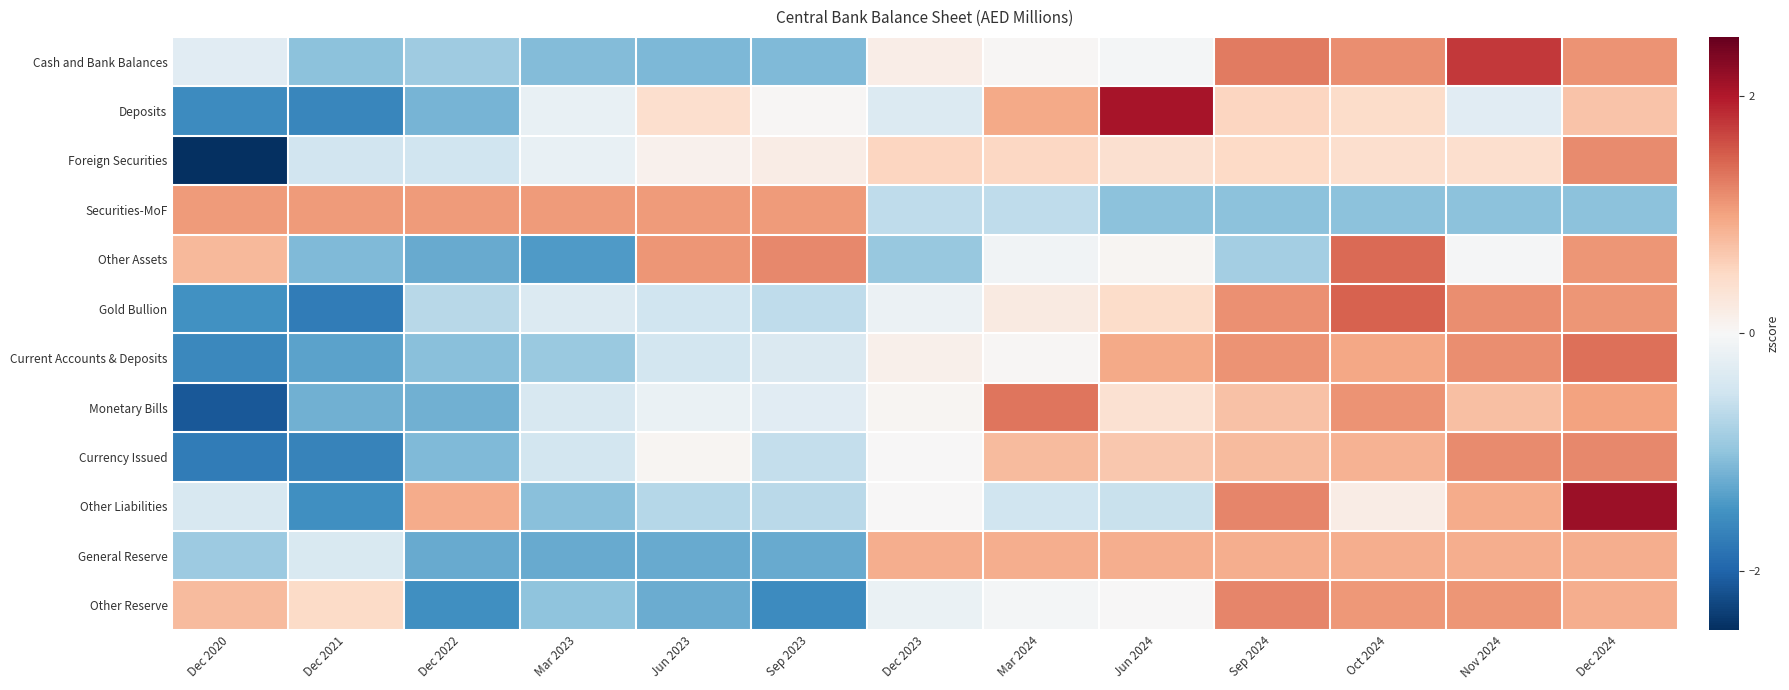

Rank the series by their maximum value, from highest to lowest.

Other Liabilities, Deposits, Cash and Bank Balances, Gold Bullion, Other Assets, Current Accounts & Deposits, Monetary Bills, Other Reserve, Currency Issued, Foreign Securities, Securities-MoF, General Reserve